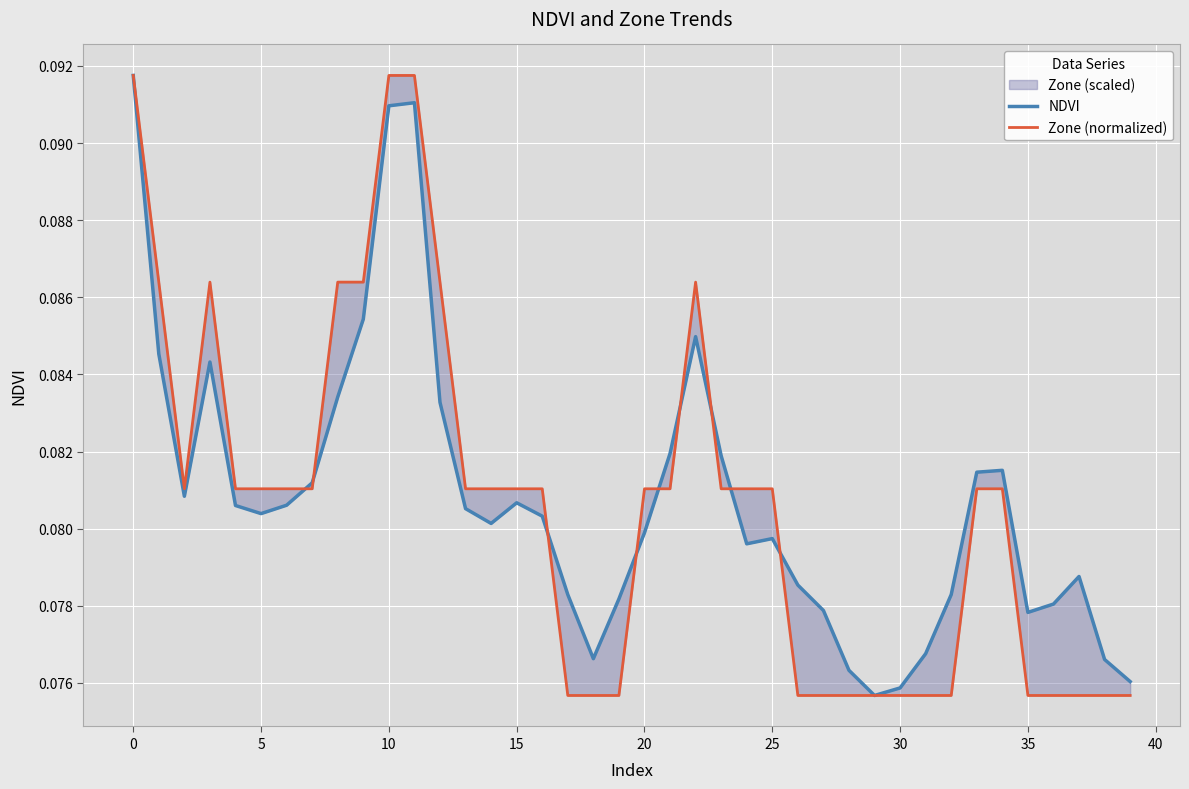

Which series has the largest total across all categories?

NDVI